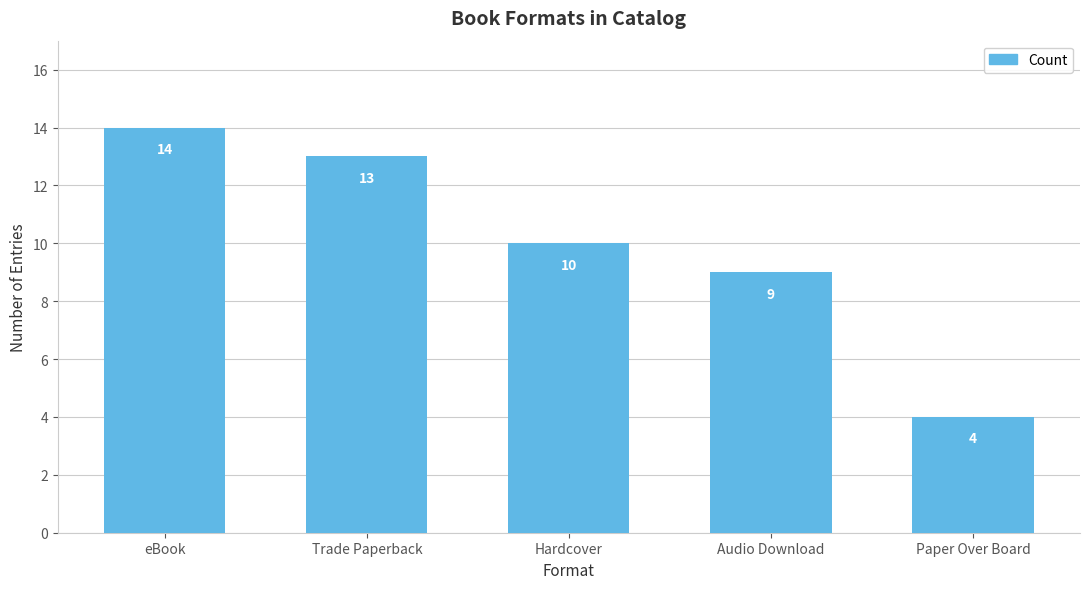

List the labels in order of value, largest first.

eBook, Trade Paperback, Hardcover, Audio Download, Paper Over Board